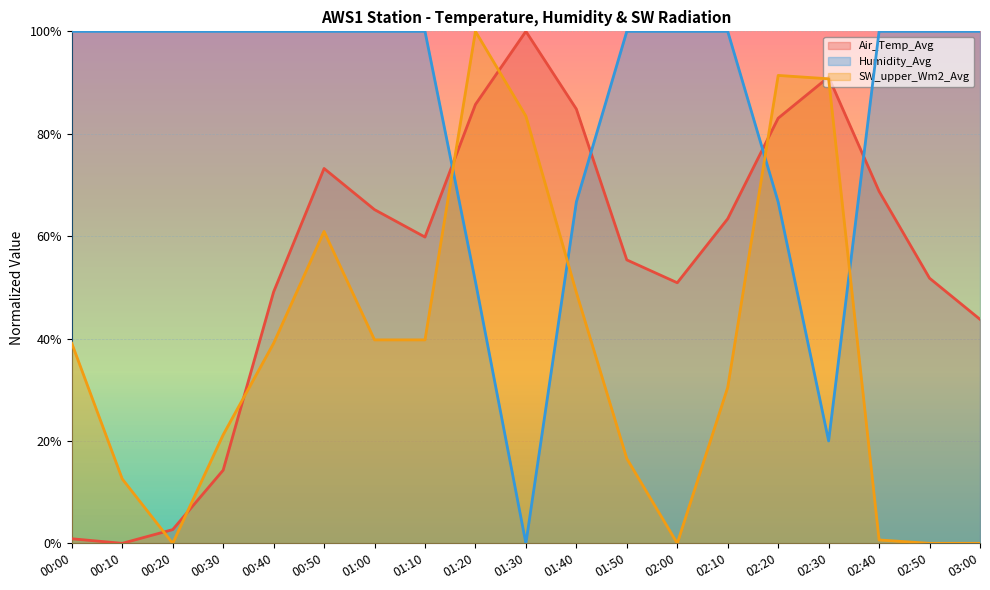

True or false: Humidity_Avg has a value of 0.0 at 01:30.

True